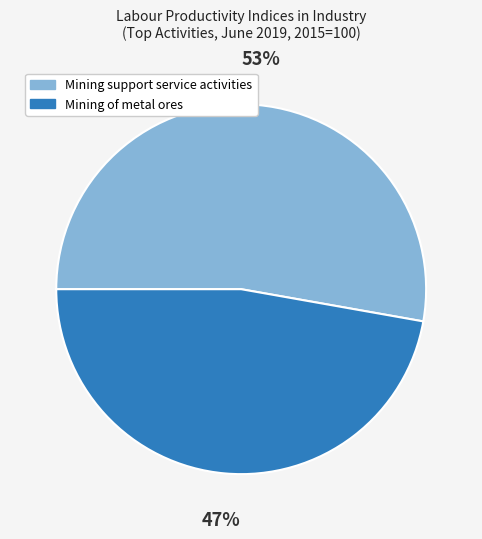

Is there a majority slice in this chart?

Yes